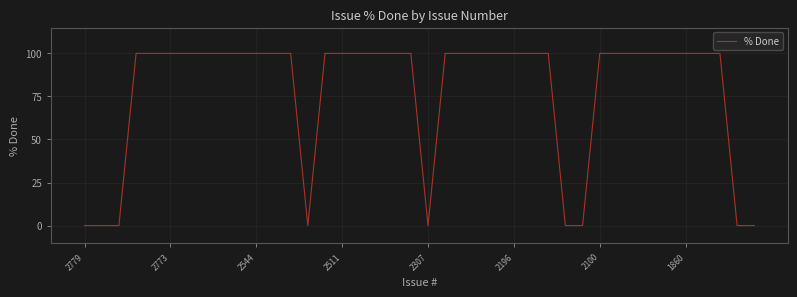

Reading left to right, extract all data points from this chart.

0	0	0	100	100	100	100	100	100	100	100	100	100	0	100	100	100	100	100	100	0	100	100	100	100	100	100	100	0	0	100	100	100	100	100	100	100	100	0	0